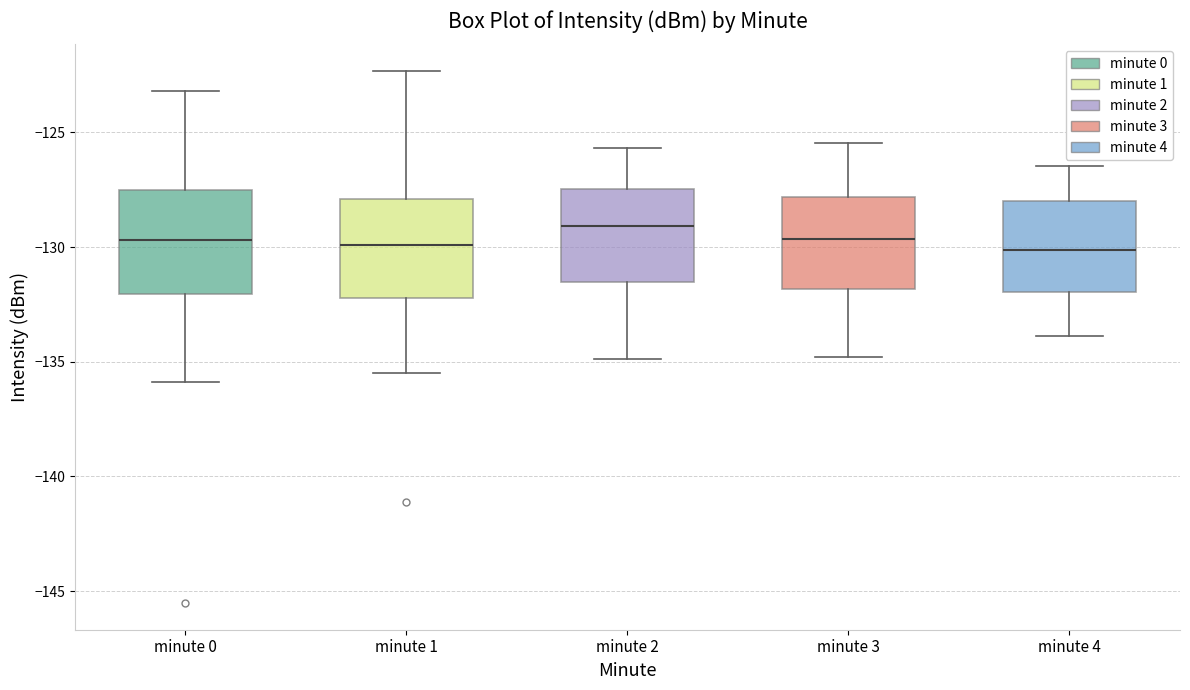

Reading left to right, transcribe this box plot: for each box, give where its median line is, the range the box spans, and where its two whiskers end, as read against the y-axis. The values are not printed on the chart, so give them approximately, as read against the axis.

minute 0: median -129.5, box -132.0 to -127.5, whiskers -136.0 to -123.0
minute 1: median -130.0, box -132.0 to -128.0, whiskers -135.5 to -122.5
minute 2: median -129.0, box -131.5 to -127.5, whiskers -135.0 to -125.5
minute 3: median -129.5, box -132.0 to -128.0, whiskers -135.0 to -125.5
minute 4: median -130.0, box -132.0 to -128.0, whiskers -134.0 to -126.5